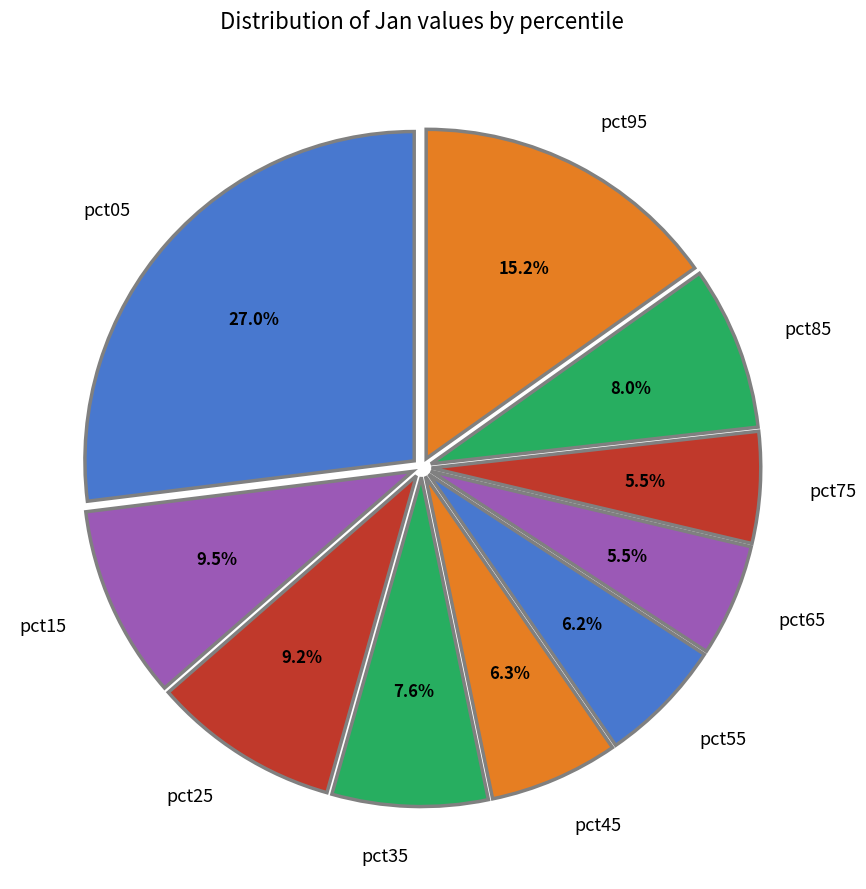

Is pct05 the majority of the pie?

No